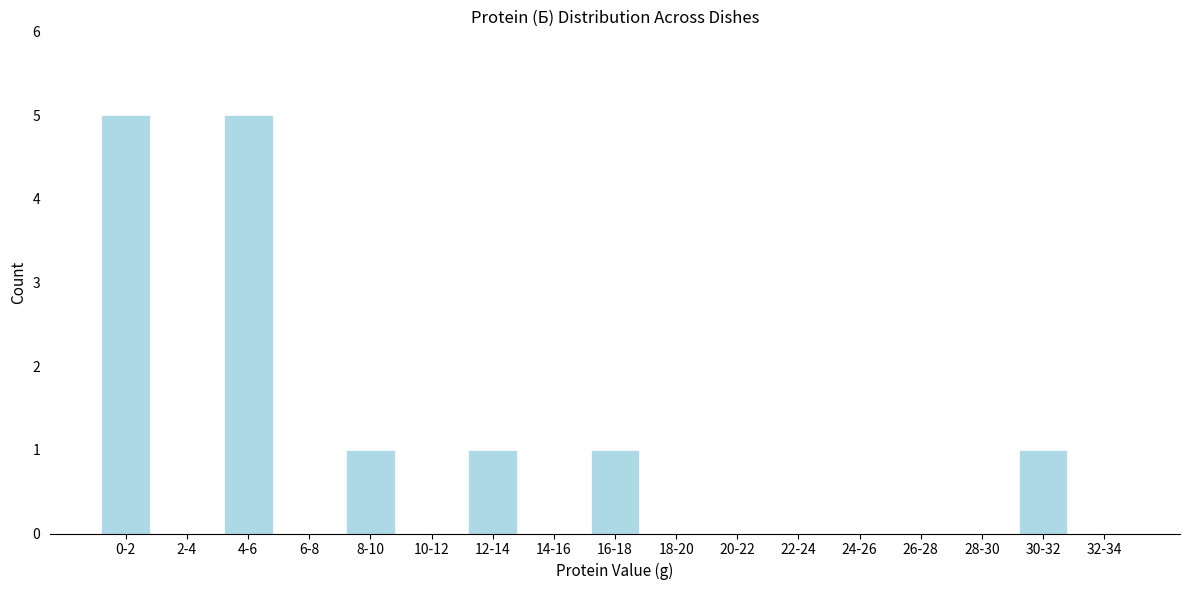

Reading left to right, what are all the values shown in this chart?

0-2=5	2-4=0	4-6=5	6-8=0	8-10=1	10-12=0	12-14=1	14-16=0	16-18=1	18-20=0	20-22=0	22-24=0	24-26=0	26-28=0	28-30=0	30-32=1	32-34=0